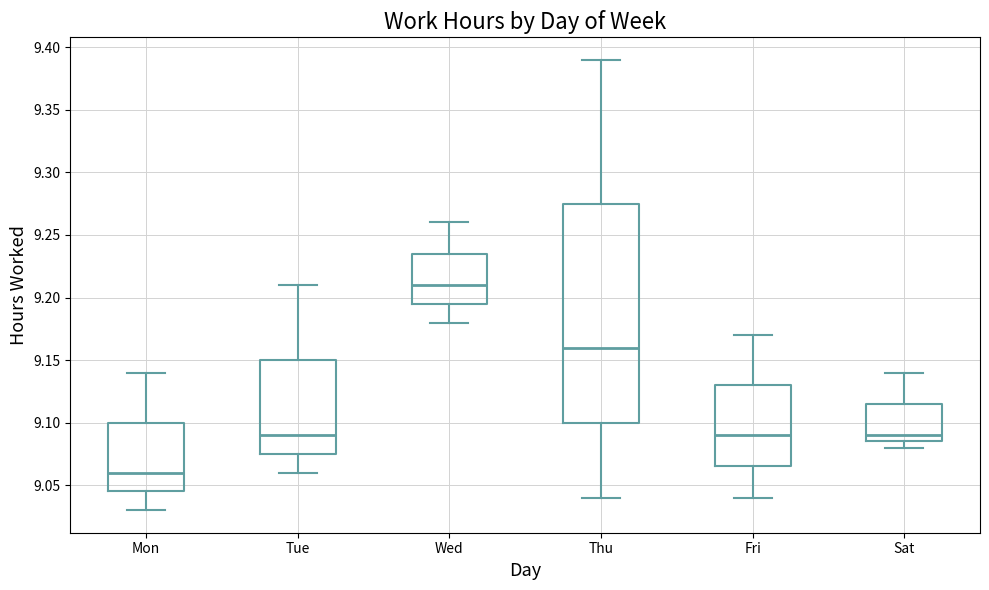

Where does the median line of the box for Wed sit on the y-axis? The values are not printed on the chart, so give them approximately, as read against the axis.

9.210